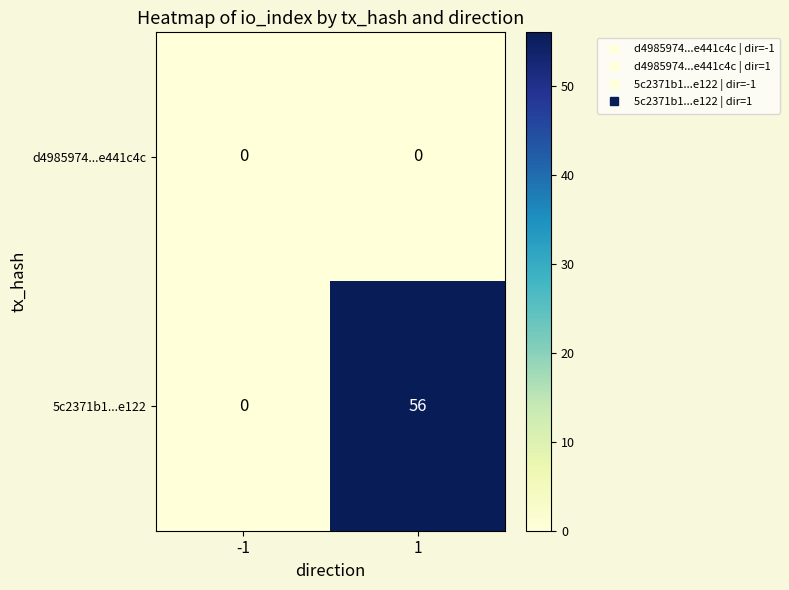

What is the spread (max minus min) of values at 1?

56